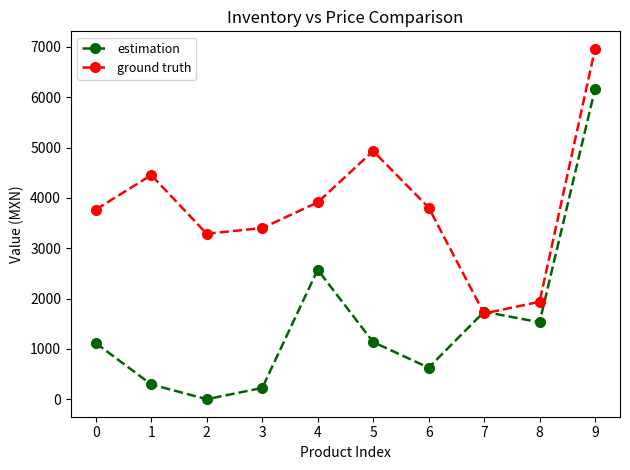

How many data points in estimation are less than 1135?

5